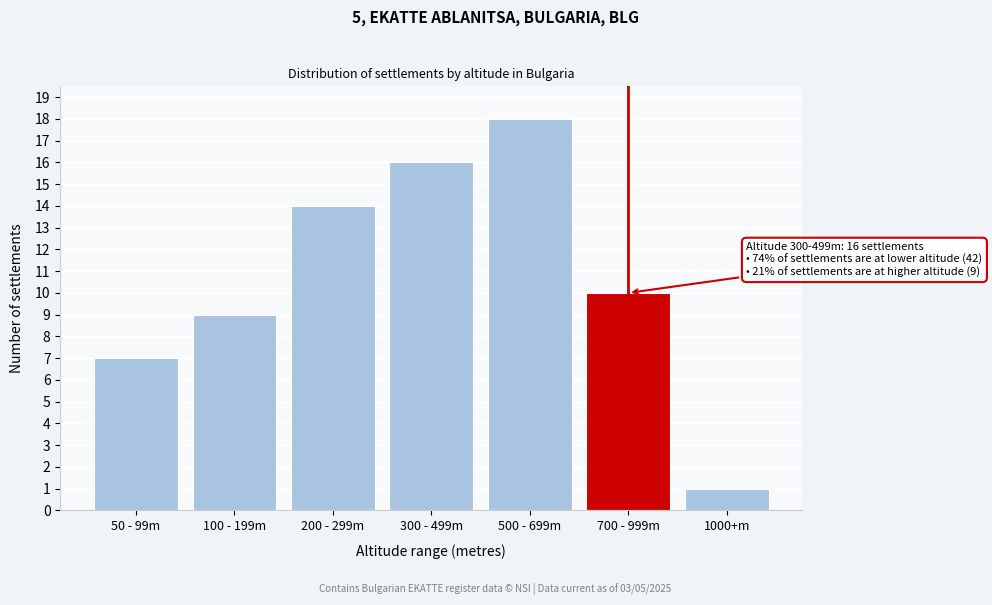

Reading left to right, what are all the values shown in this chart?

50 - 99m=7	100 - 199m=9	200 - 299m=14	300 - 499m=16	500 - 699m=18	700 - 999m=10	1000+m=1